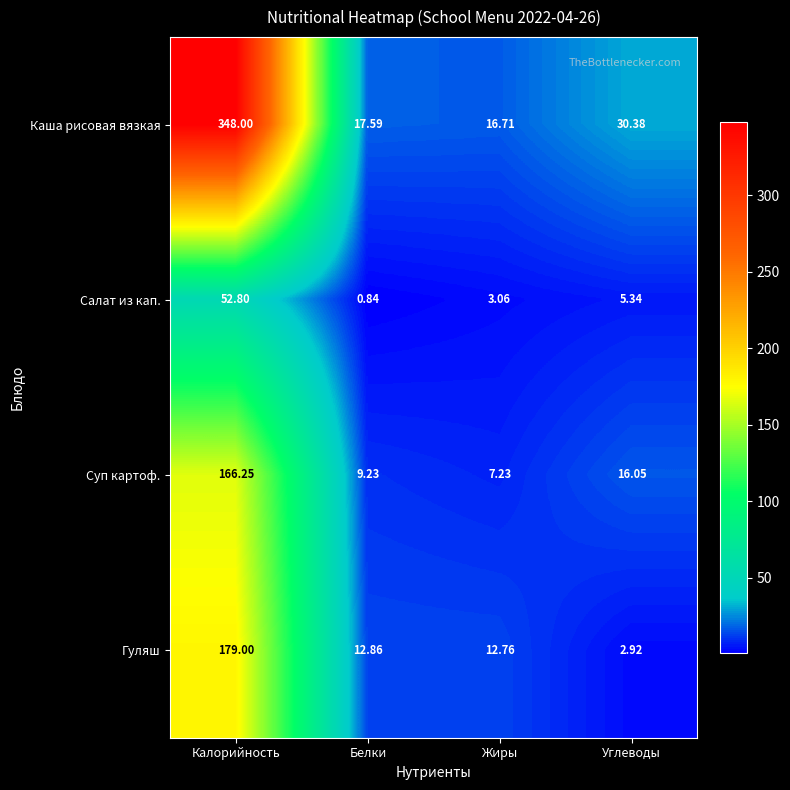

Which series has the widest spread of values?

Каша рисовая вязкая